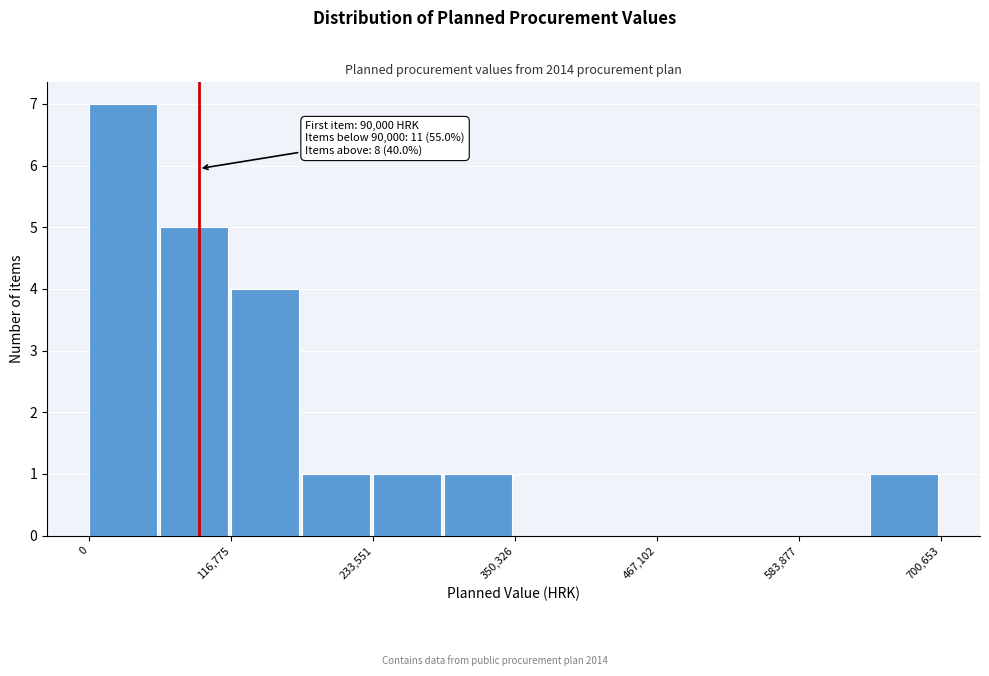

Around what value on the x-axis is the tallest bar? Give the approximate position of its centre, as read against the axis.

20000